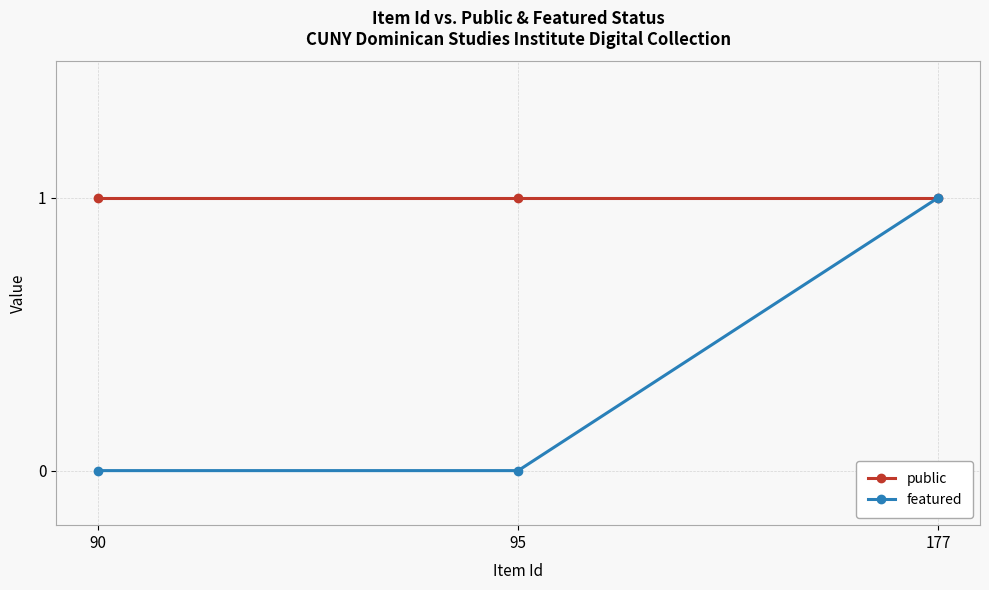

Reading left to right, what are all the values shown in this chart?

public: 90=1	95=1	177=1
featured: 90=0	95=0	177=1